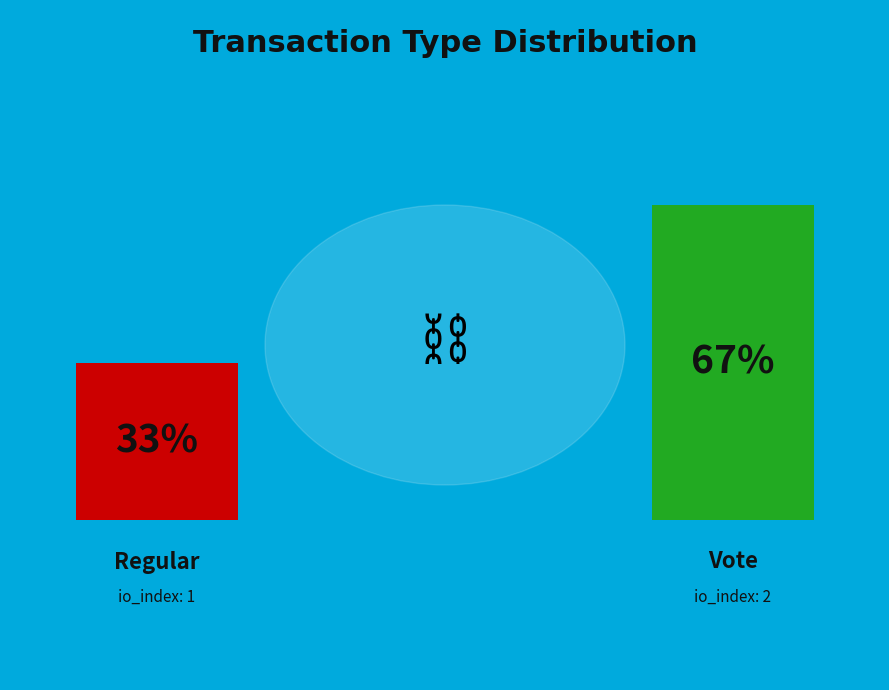

What is the largest slice in the pie chart?

Vote